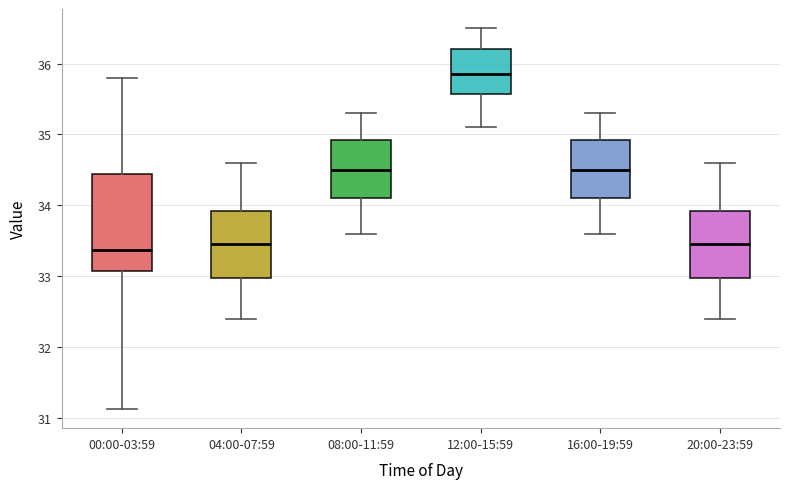

Which box has the highest median line?

12:00-15:59